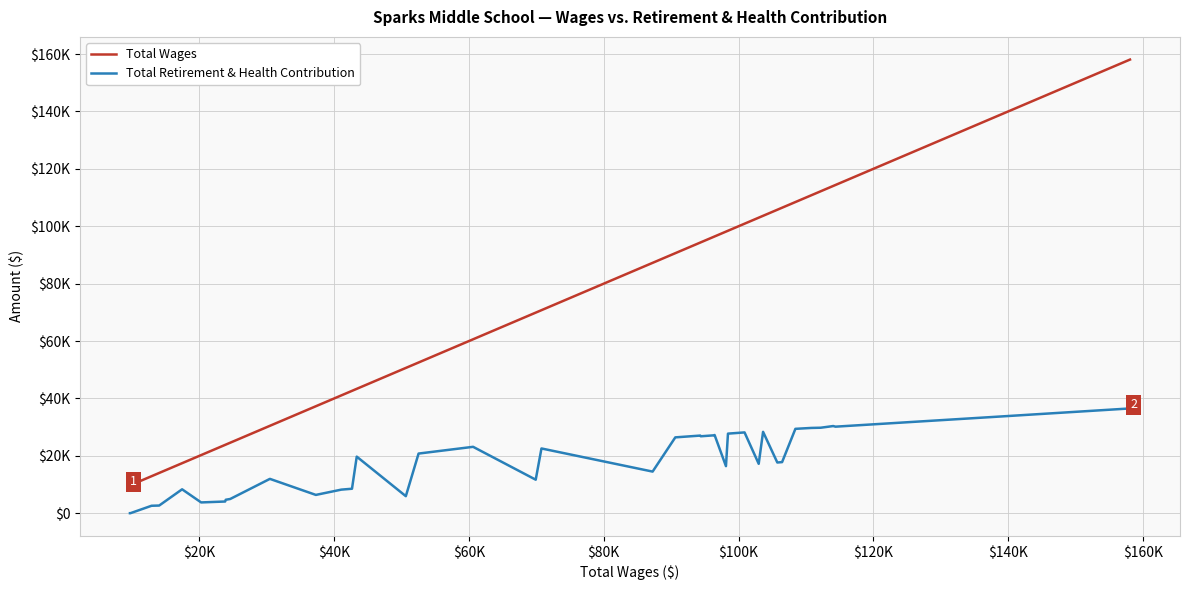

What is the sum of all Total Retirement & Health Contribution values?

691835